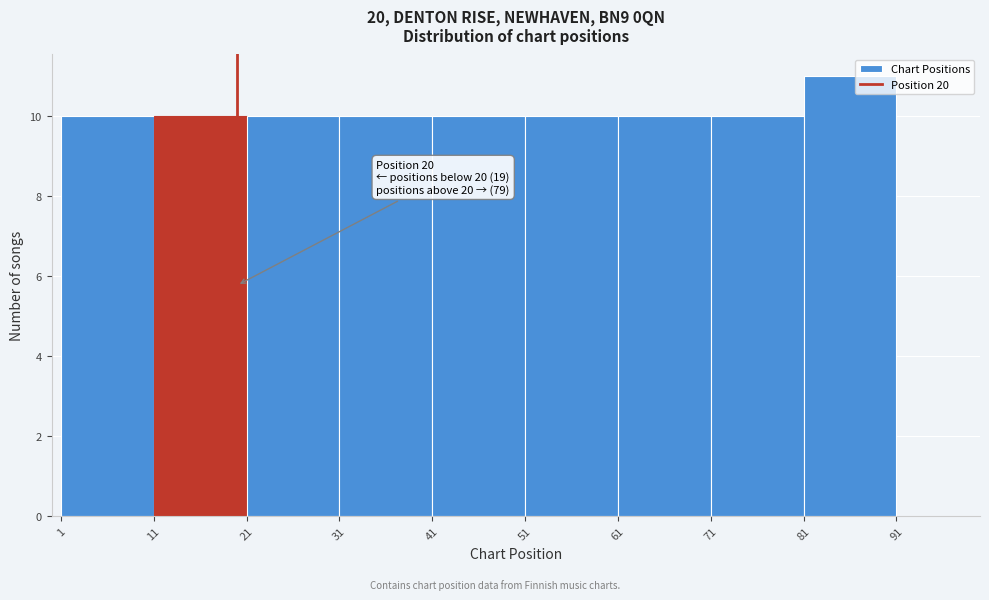

Over which range of the x-axis is the bar tallest?

81 to 91